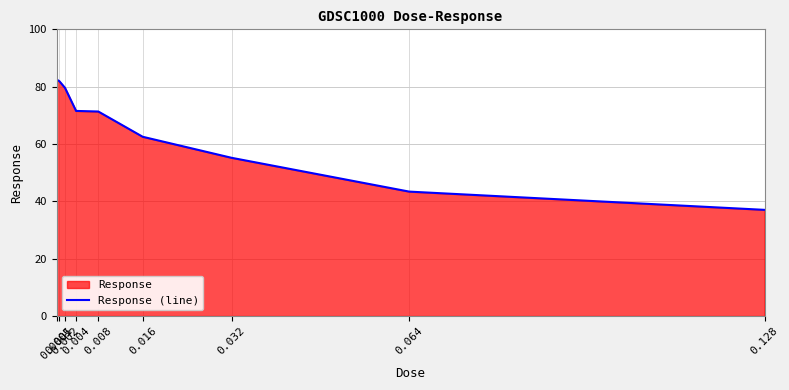

What is the difference between the values at 0.001 and 0.004?

10.3